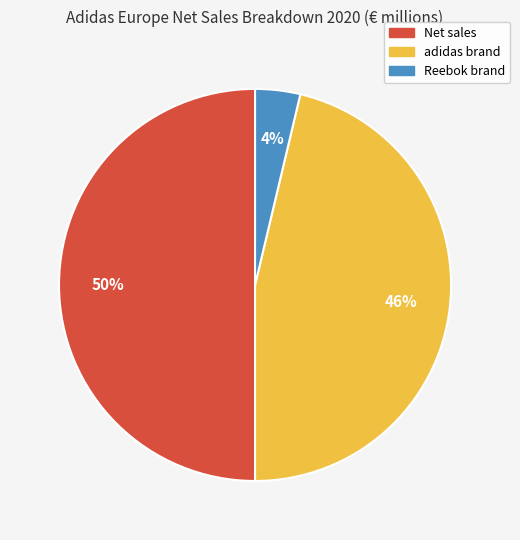

What is the smallest slice in the pie chart?

Reebok brand